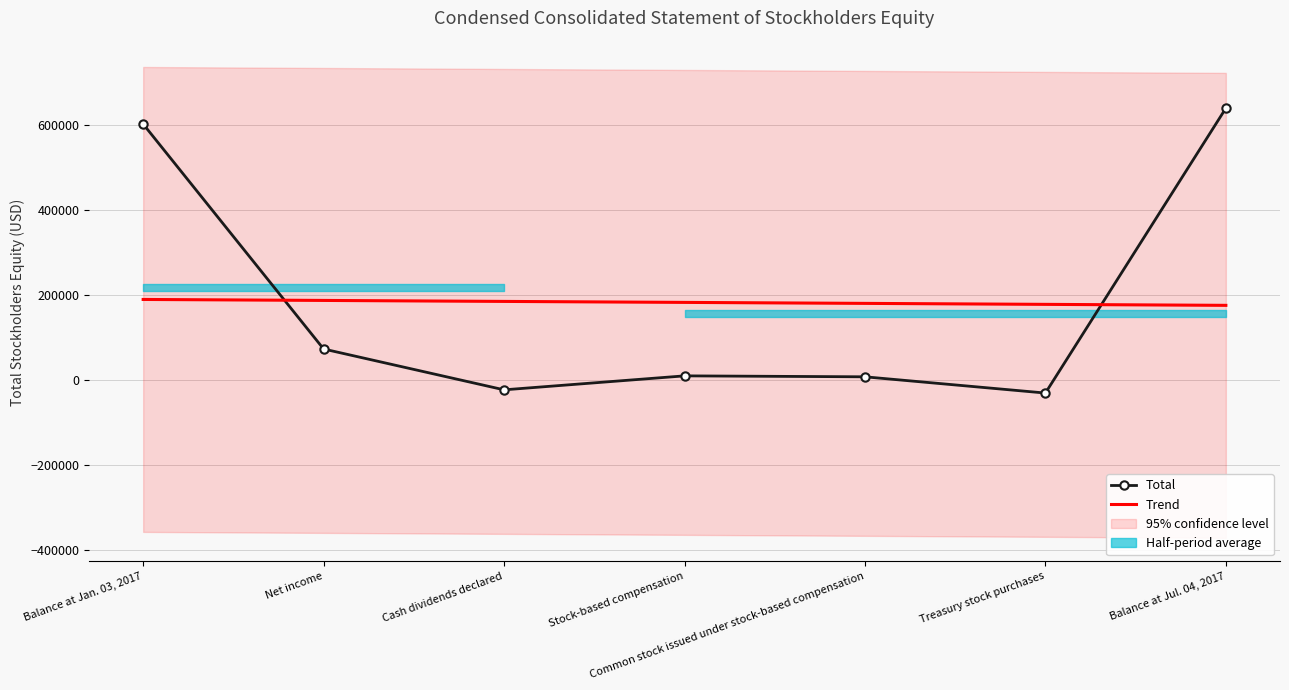

What is the value of the Trend point at the 1st from the left?

189959.1